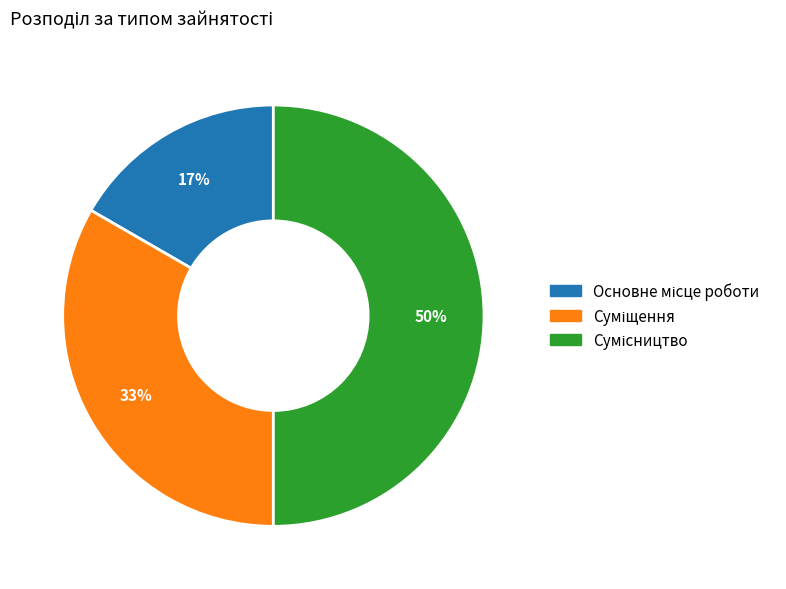

How many slices are in this pie chart?

3